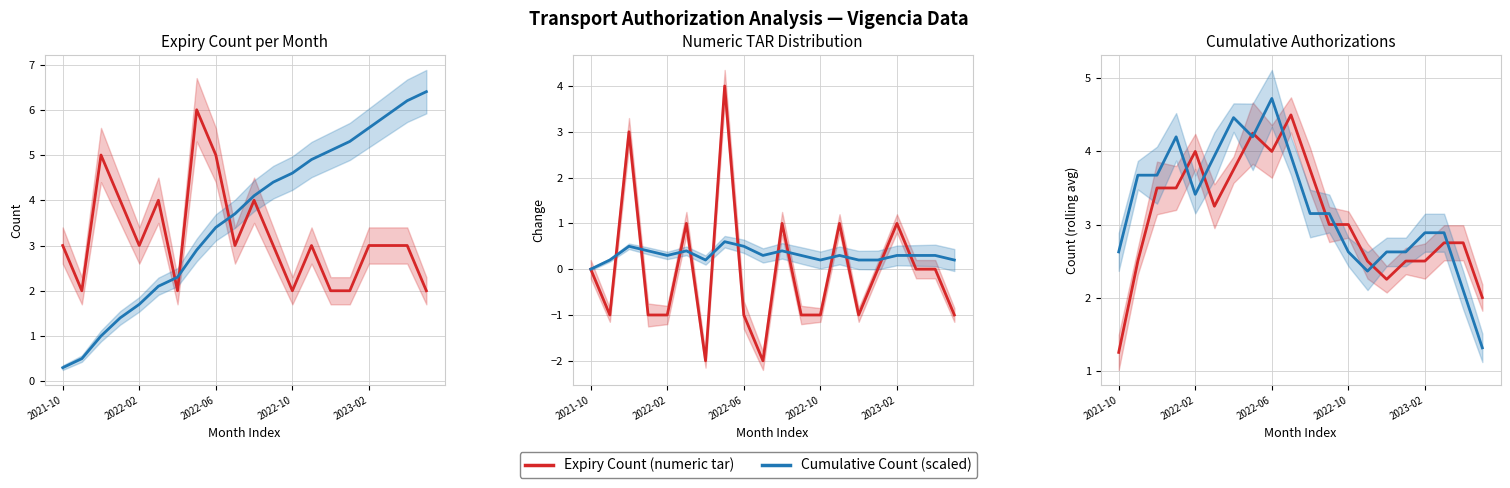

Reading left to right, what are all the values shown in this chart?

Expiry Count (numeric tar): 1.2	2.5	3.5	3.5	4.0	3.2	3.8	4.2	4.0	4.5	3.8	3.0	3.0	2.5	2.2	2.5	2.5	2.8	2.8	2.0
Cumulative Count (scaled): 2.6	3.7	3.7	4.2	3.4	3.9	4.5	4.2	4.7	3.9	3.2	3.2	2.6	2.4	2.6	2.6	2.9	2.9	2.1	1.3